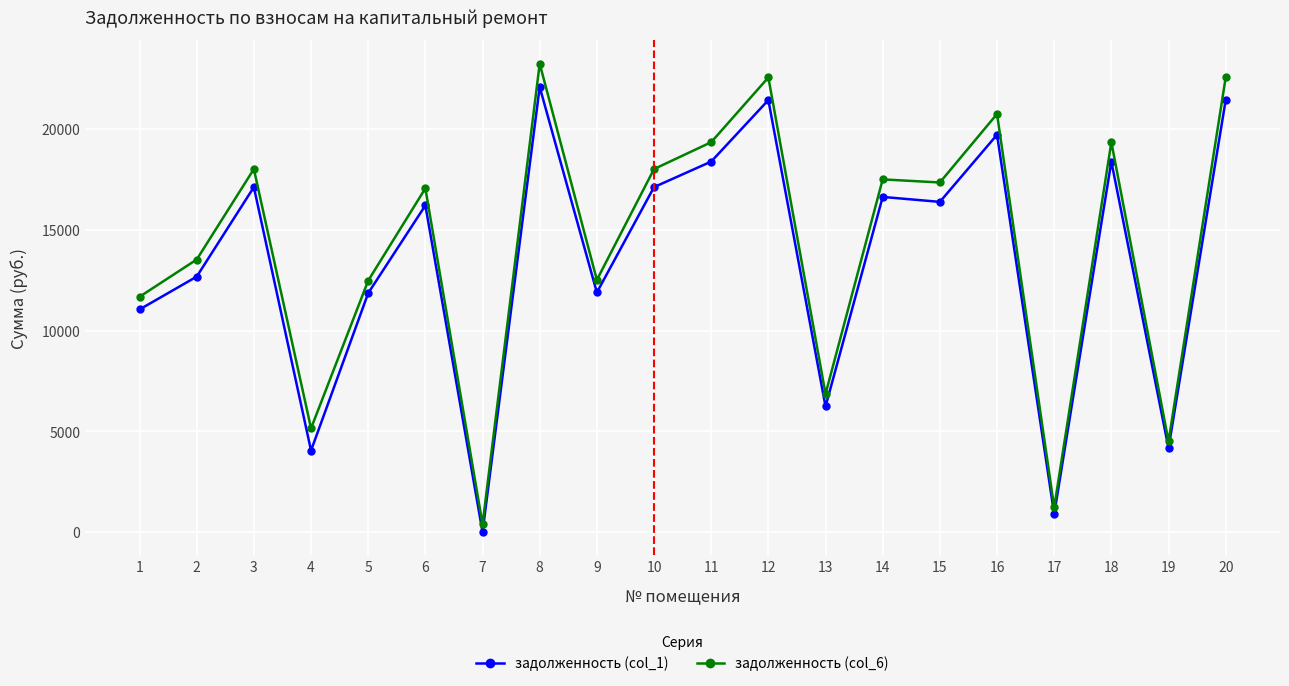

At which category is the sum across all series the highest?

8